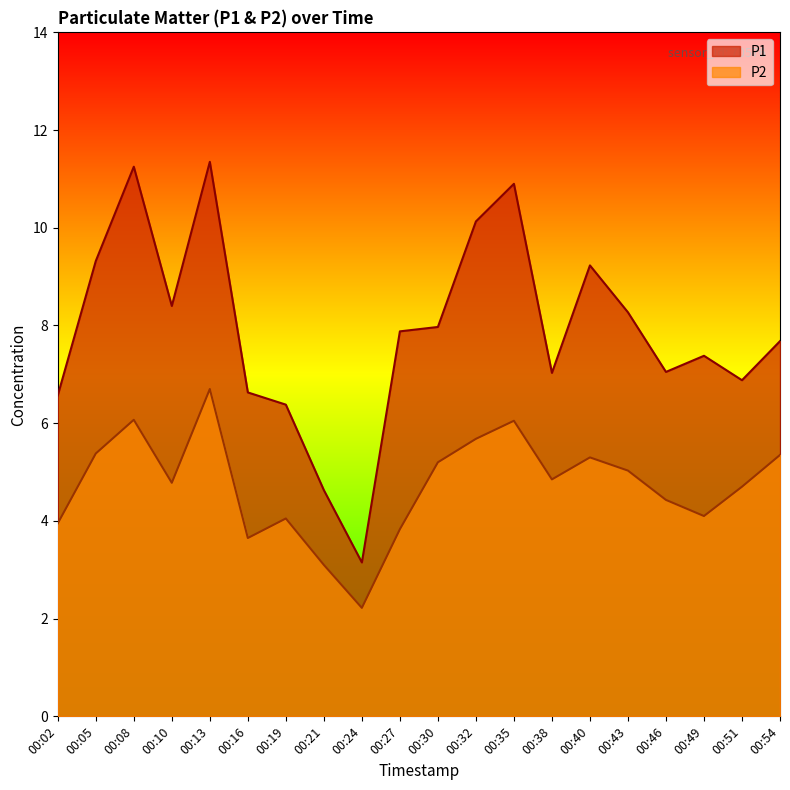

How many values in the P2 series are below 4?

5